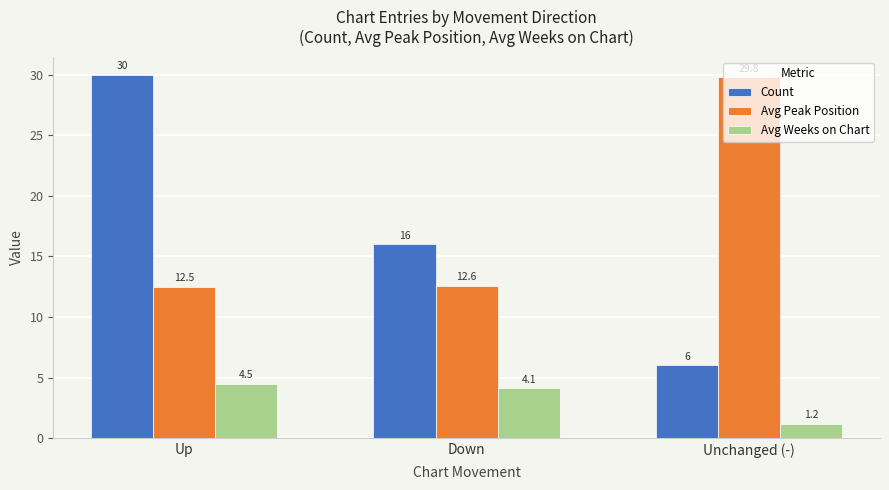

Which series has the largest range (max minus min)?

Count